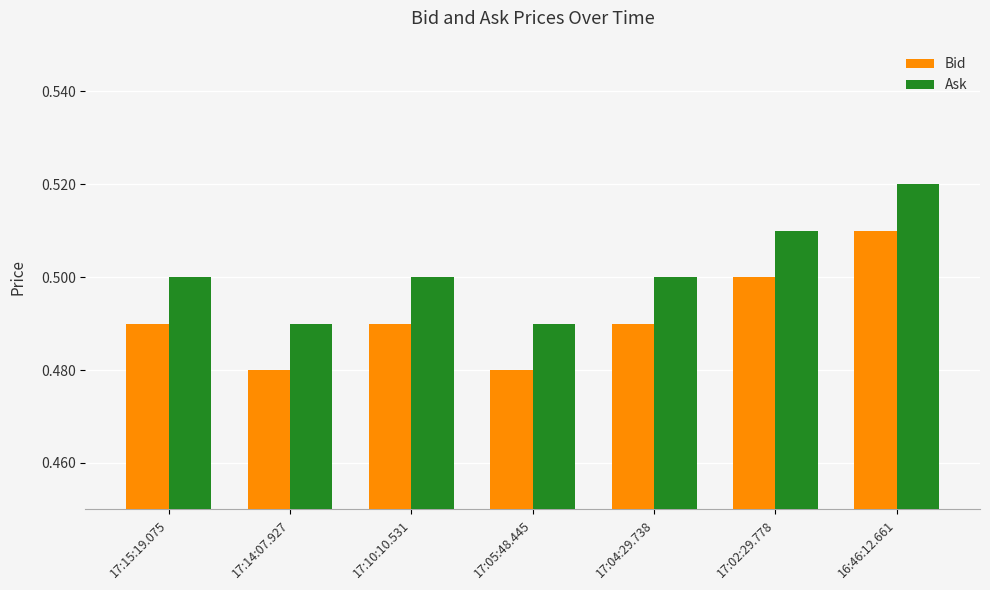

Rank the series at 17:10:10.531 from lowest to highest value.

Bid, Ask